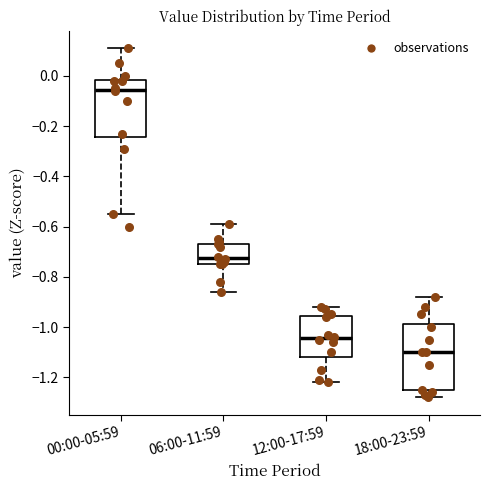

Comparing the boxes themselves (not the whiskers), which one is the tallest?

18:00-23:59